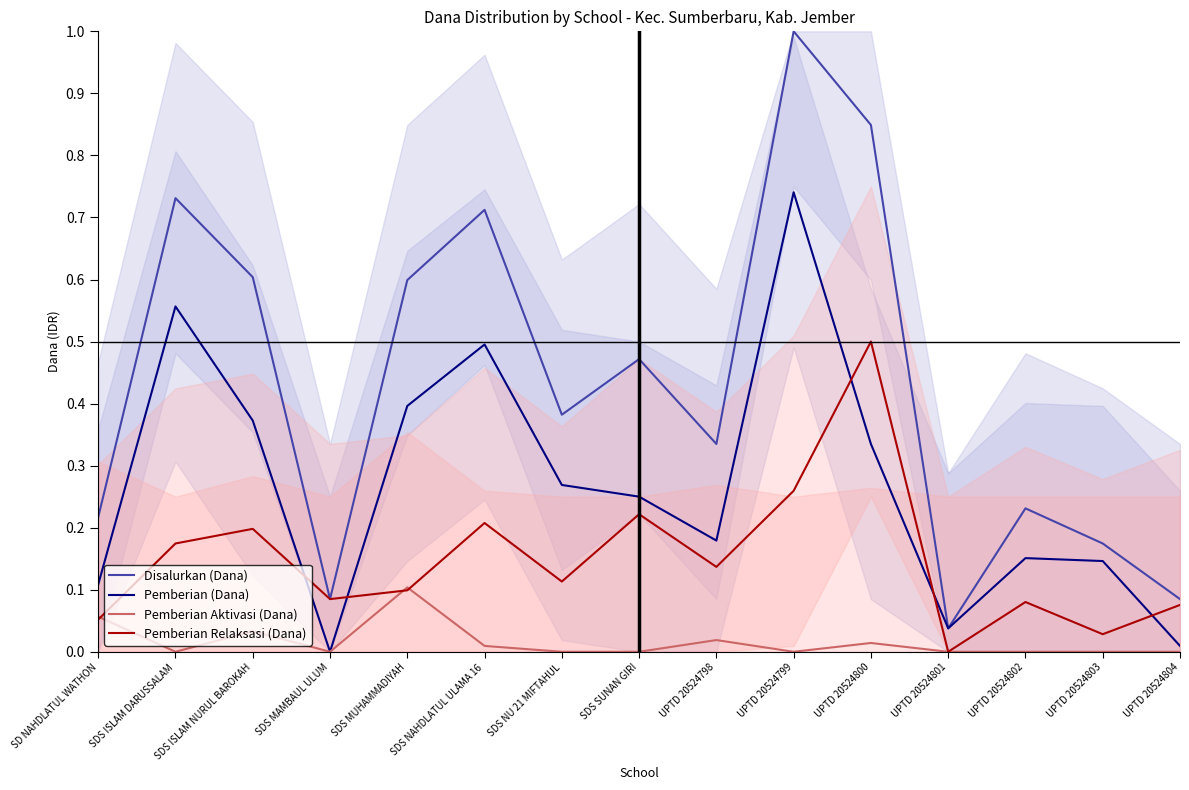

Which series has the largest total across all categories?

Disalurkan (Dana)